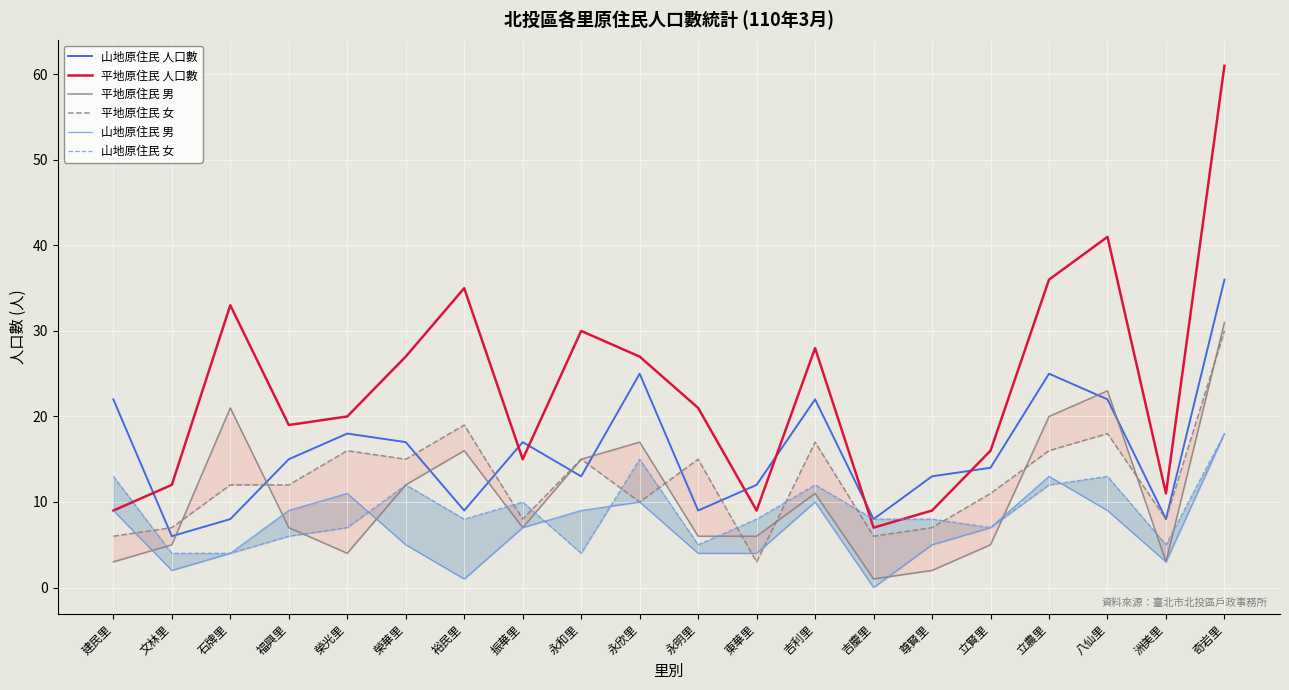

What is the value of the 平地原住民 人口數 point at the 18th from the left?

41